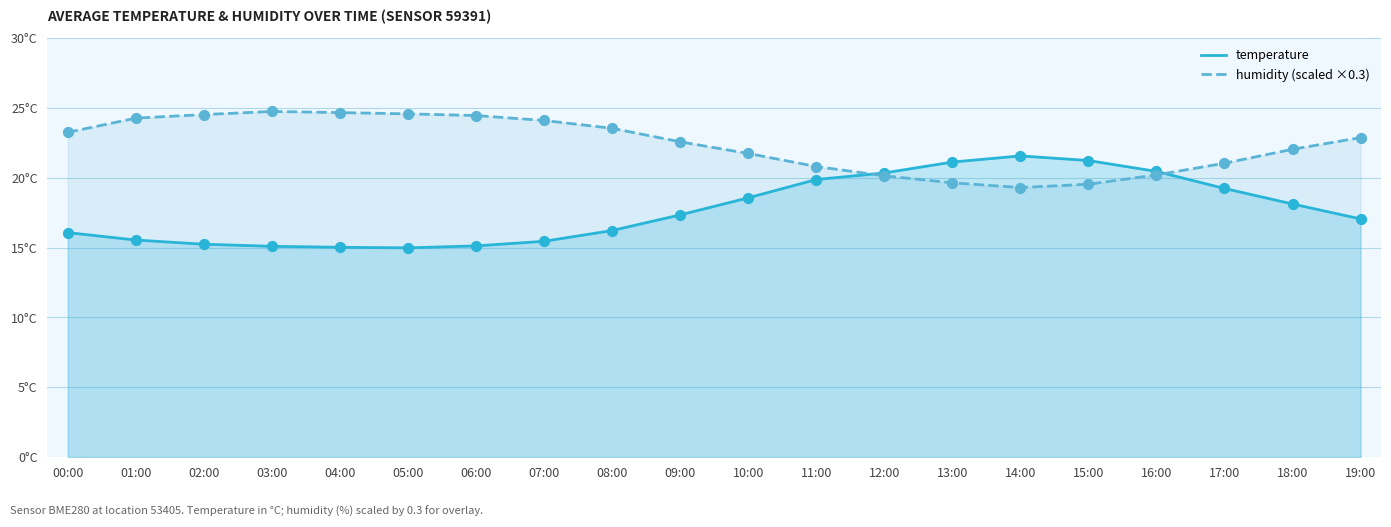

Which series contains the highest Y value?

humidity (scaled ×0.3)